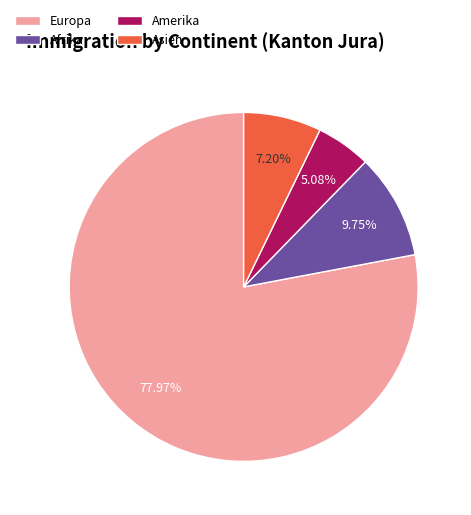

What is the smallest slice in the pie chart?

Amerika